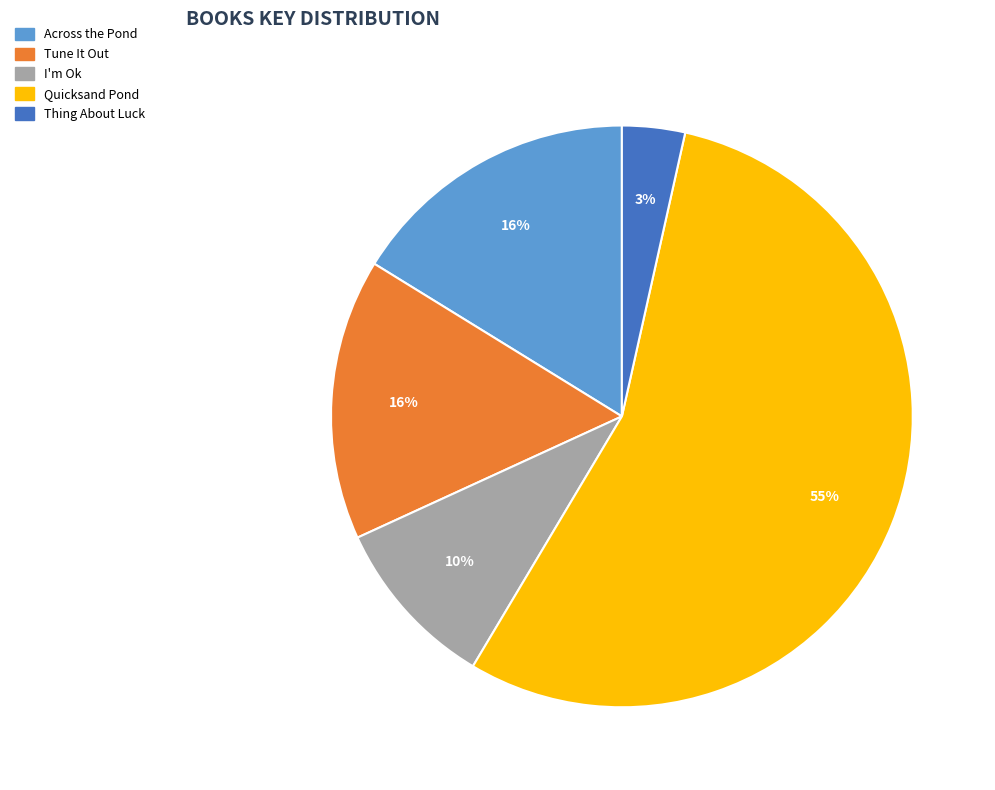

Do I'm Ok and Across the Pond together represent more than half of the pie?

No